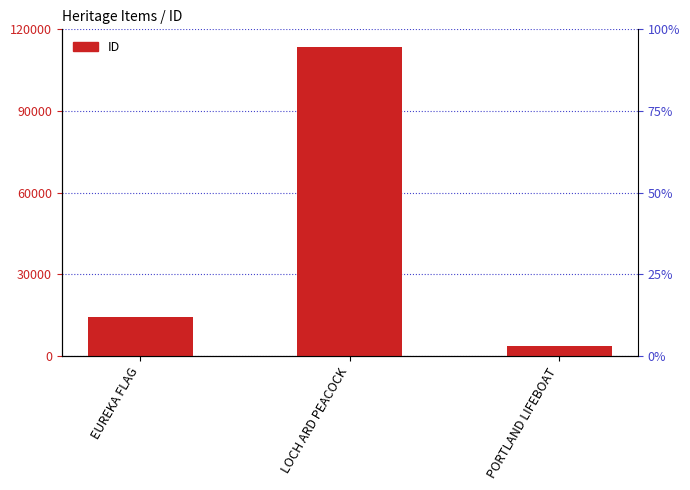

The value at EUREKA FLAG is 19562. True or false?

False